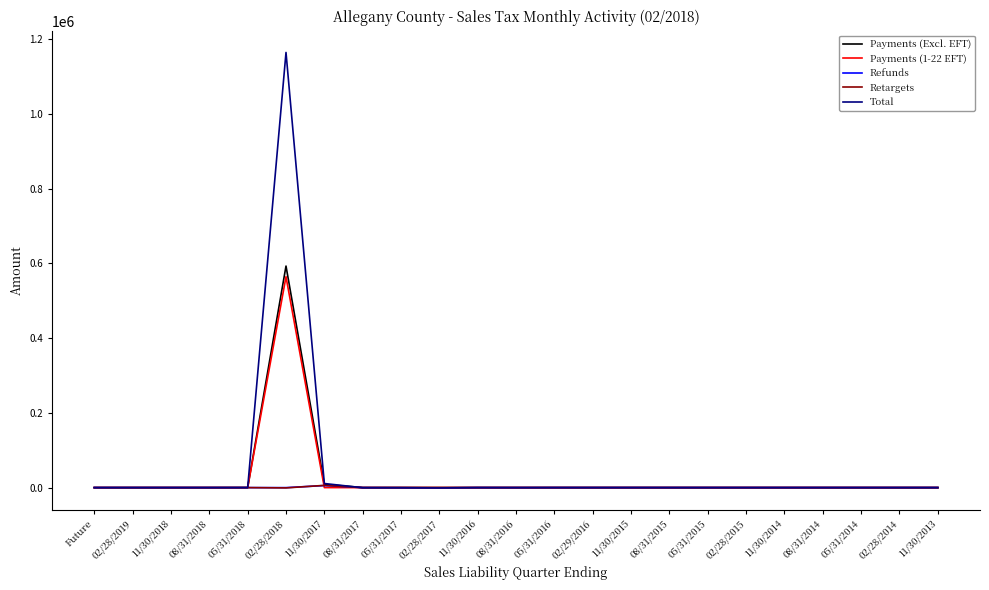

At which category is the sum across all series the highest?

02/28/2018